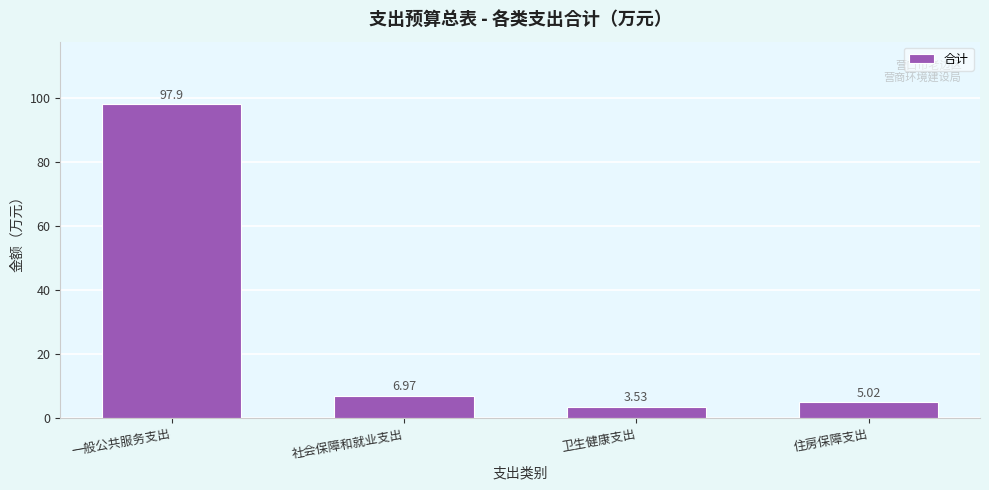

List the labels in order of value, largest first.

一般公共服务支出, 社会保障和就业支出, 住房保障支出, 卫生健康支出